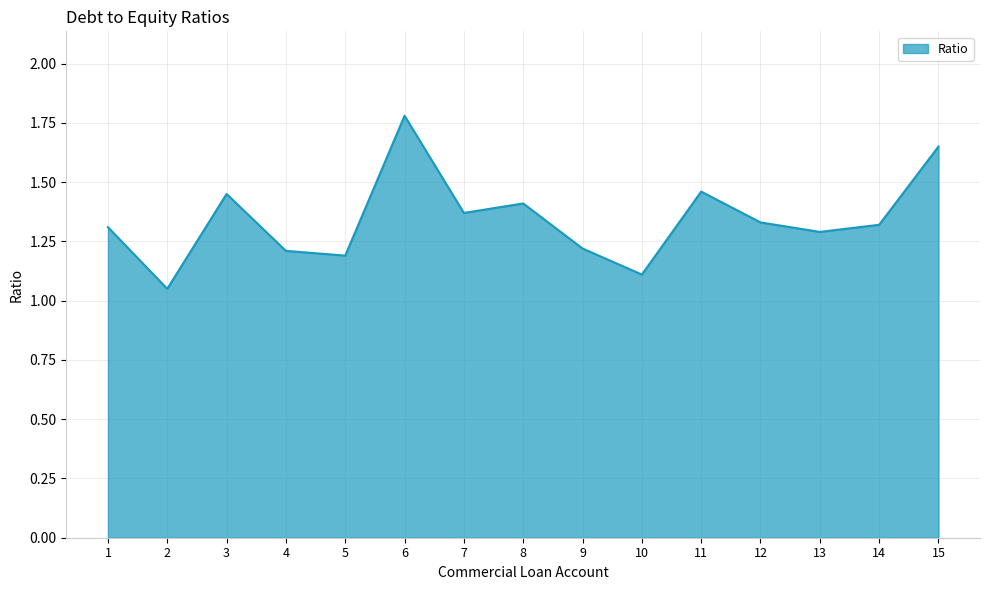

What is the difference between the maximum and minimum values?

0.7